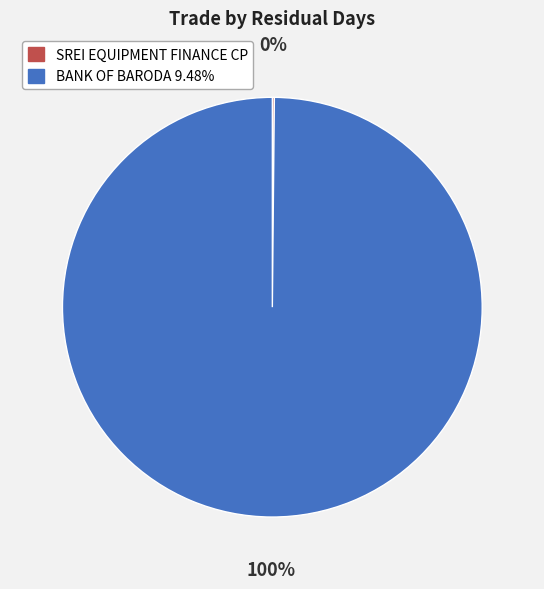

Does BANK OF BARODA 9.48% account for over 50% of the chart?

Yes